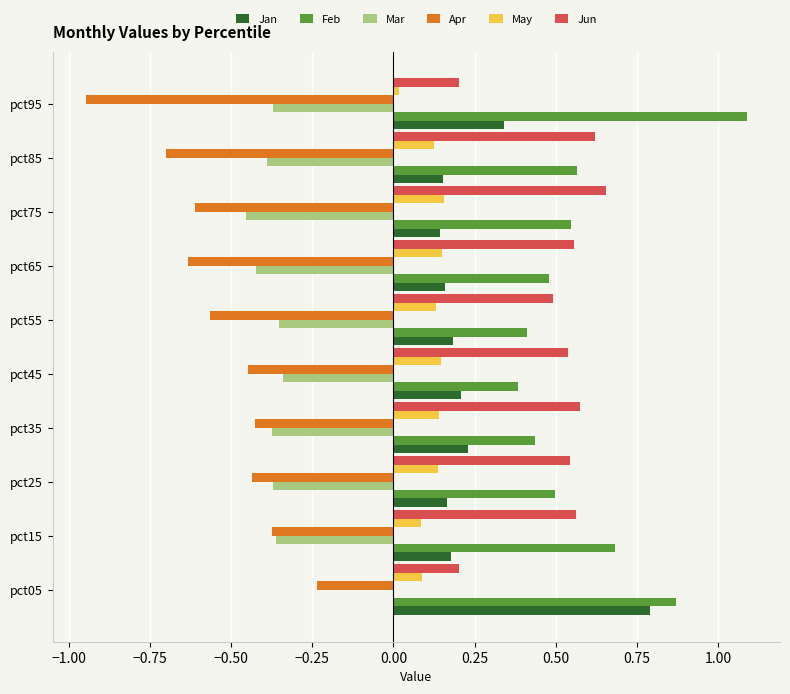

How many data points does each series have?

10